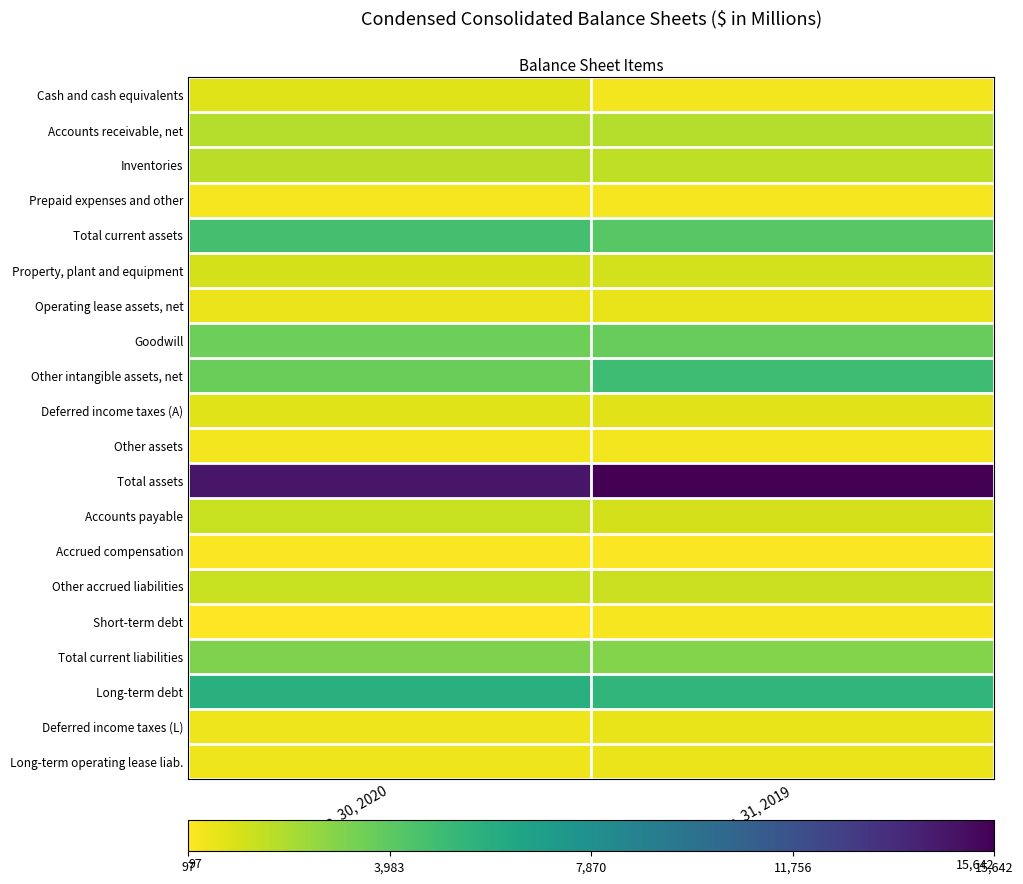

Reading left to right, what are all the values shown in this chart?

Cash and cash equivalents: Sep. 30, 2020=858	Dec. 31, 2019=349
Accounts receivable, net: Sep. 30, 2020=1814	Dec. 31, 2019=1842
Inventories: Sep. 30, 2020=1718	Dec. 31, 2019=1606
Prepaid expenses and other: Sep. 30, 2020=314	Dec. 31, 2019=313
Total current assets: Sep. 30, 2020=4704	Dec. 31, 2019=4110
Property, plant and equipment: Sep. 30, 2020=1115	Dec. 31, 2019=1155
Operating lease assets, net: Sep. 30, 2020=543	Dec. 31, 2019=615
Goodwill: Sep. 30, 2020=3523	Dec. 31, 2019=3709
Other intangible assets, net: Sep. 30, 2020=3567	Dec. 31, 2019=4916
Deferred income taxes (A): Sep. 30, 2020=882	Dec. 31, 2019=776
Other assets: Sep. 30, 2020=386	Dec. 31, 2019=361
Total assets: Sep. 30, 2020=14720	Dec. 31, 2019=15642
Accounts payable: Sep. 30, 2020=1415	Dec. 31, 2019=1102
Accrued compensation: Sep. 30, 2020=216	Dec. 31, 2019=204
Other accrued liabilities: Sep. 30, 2020=1380	Dec. 31, 2019=1340
Short-term debt: Sep. 30, 2020=97	Dec. 31, 2019=332
Total current liabilities: Sep. 30, 2020=3108	Dec. 31, 2019=2978
Long-term debt: Sep. 30, 2020=5794	Dec. 31, 2019=5391
Deferred income taxes (L): Sep. 30, 2020=463	Dec. 31, 2019=625
Long-term operating lease liab.: Sep. 30, 2020=485	Dec. 31, 2019=541